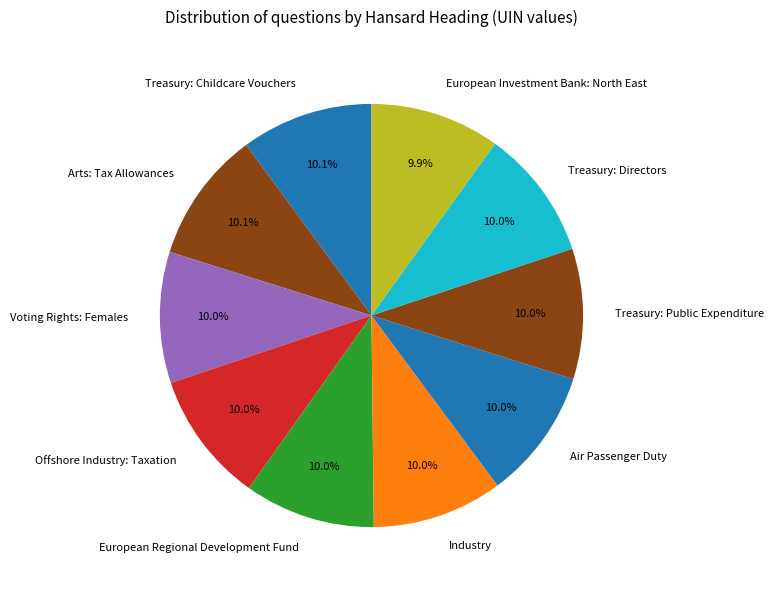

How many segments does this pie chart have?

10